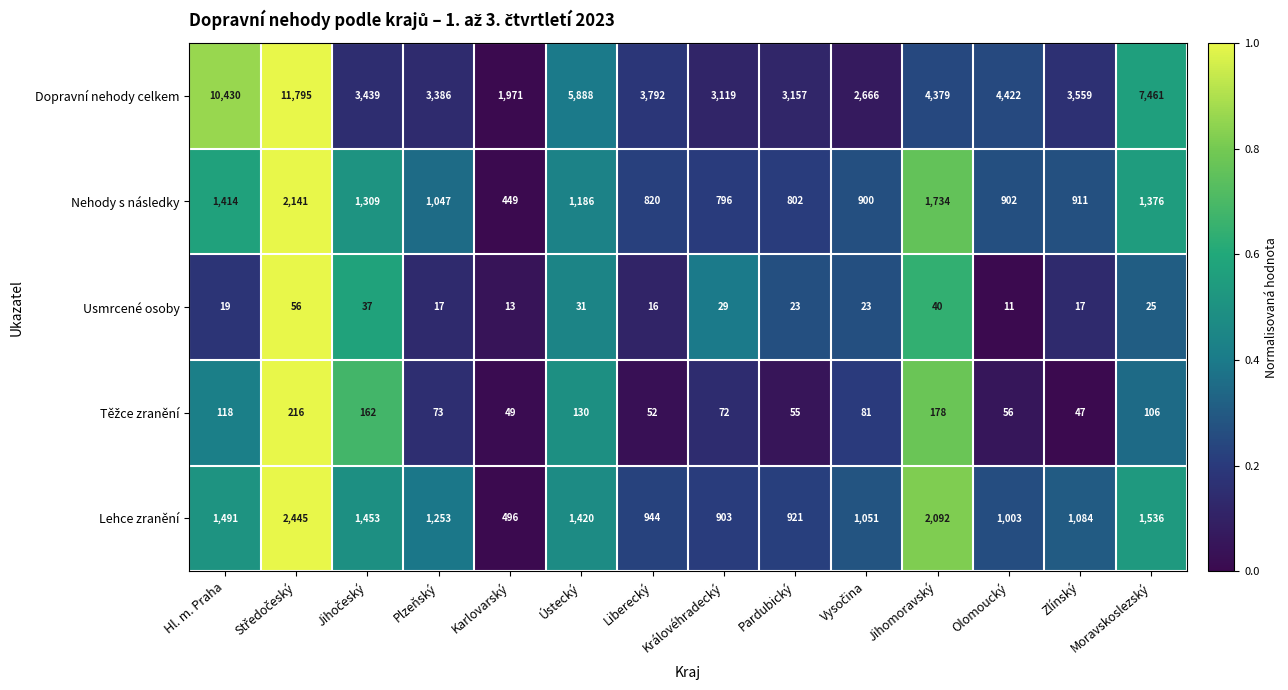

Which series changed the most between Karlovarský and Jihomoravský?

Dopravní nehody celkem